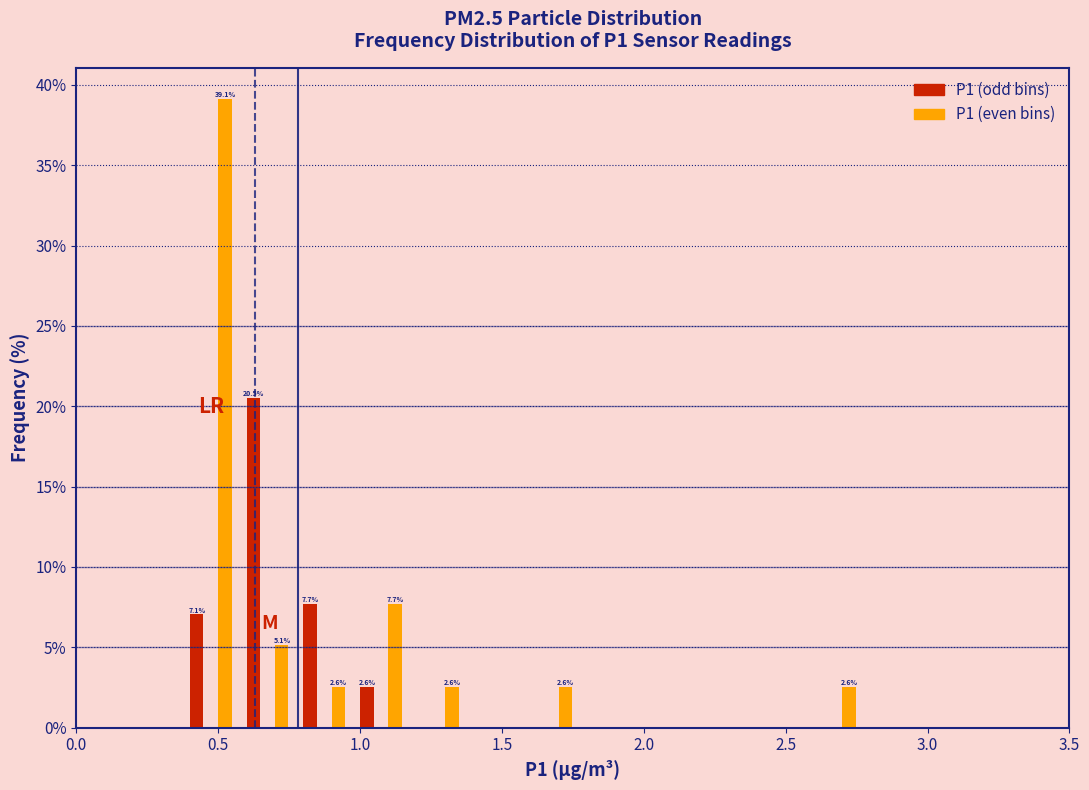

Read against the x-axis, roughly where is the centre of the tallest bar?

0.50